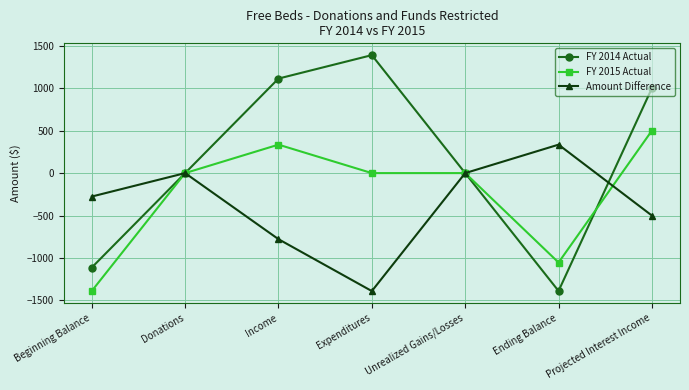

Reading right to left, transcribe all the data shown in this chart.

FY 2014 Actual: 1000.0	-1387.8	0.0	1389.0	1113.0	0.0	-1111.8
FY 2015 Actual: 500.0	-1052.8	0.0	0.0	335.0	0.0	-1387.8
Amount Difference: -500.0	335.0	0.0	-1389.0	-778.0	0.0	-276.0